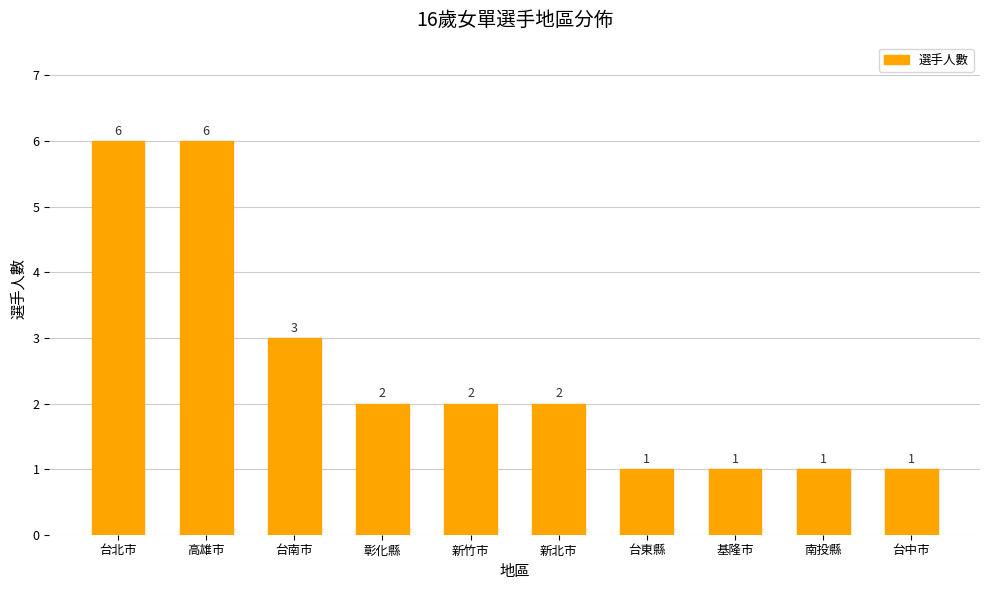

Where does the data first go above 2?

台北市